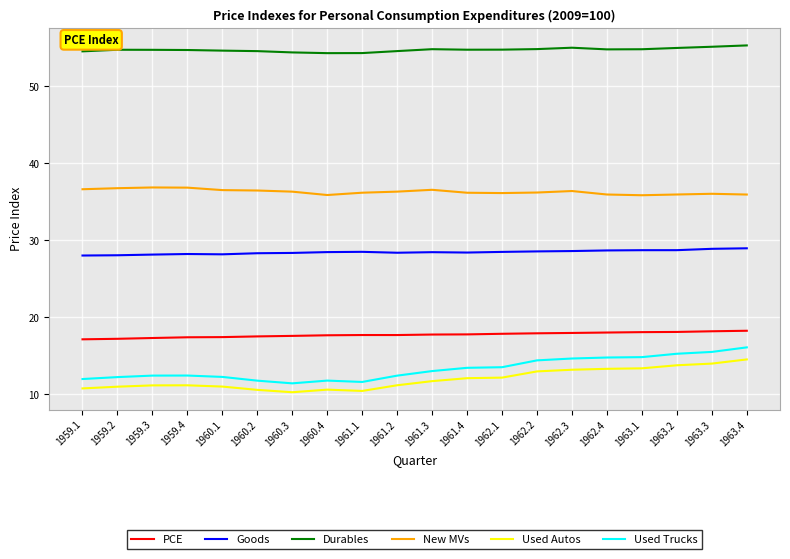

What is the minimum value for New MVs?

35.8